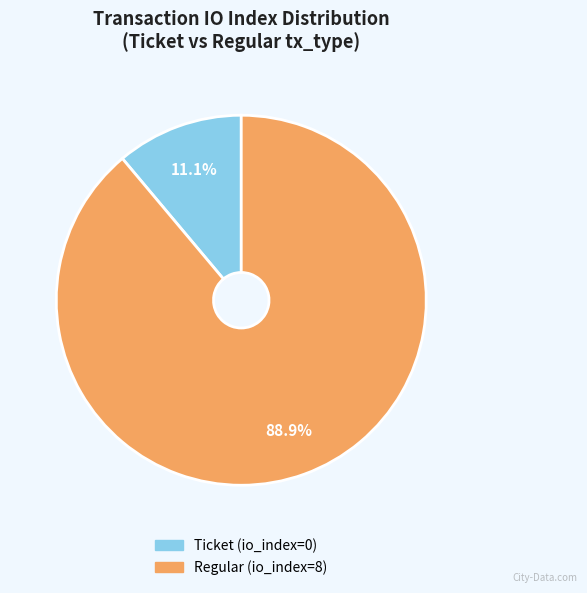

What is the largest slice in the pie chart?

Regular (io_index=8)